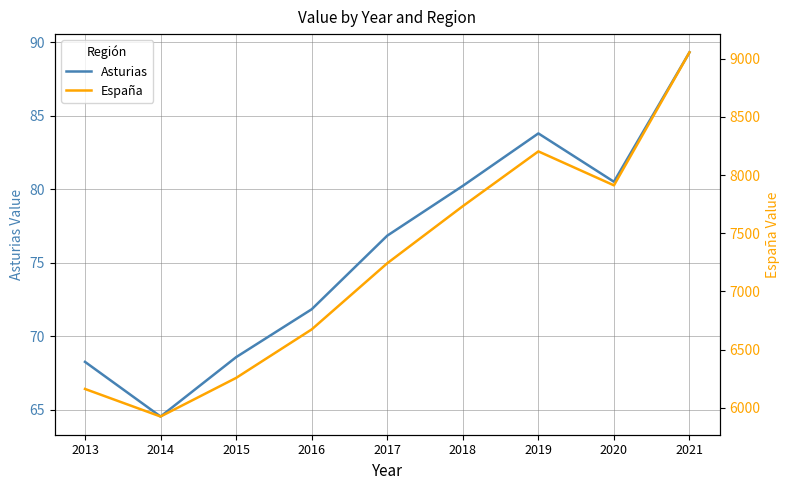

Read the Asturias value at 2018.

80.2